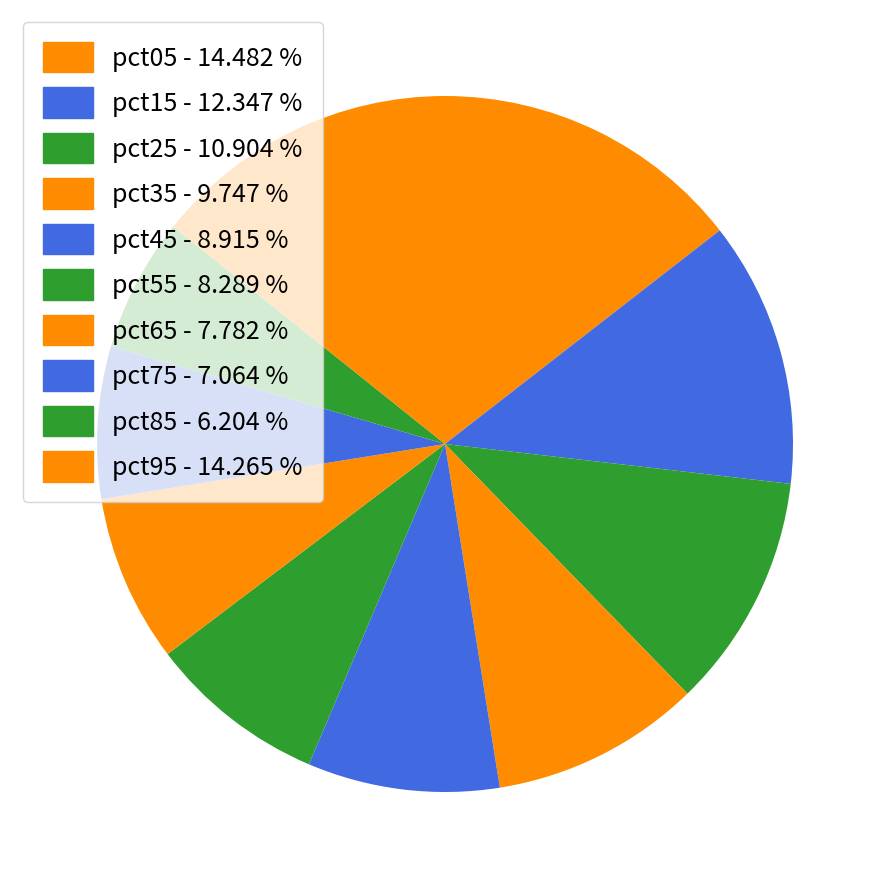

Which has a higher value, pct55 or pct35?

pct35